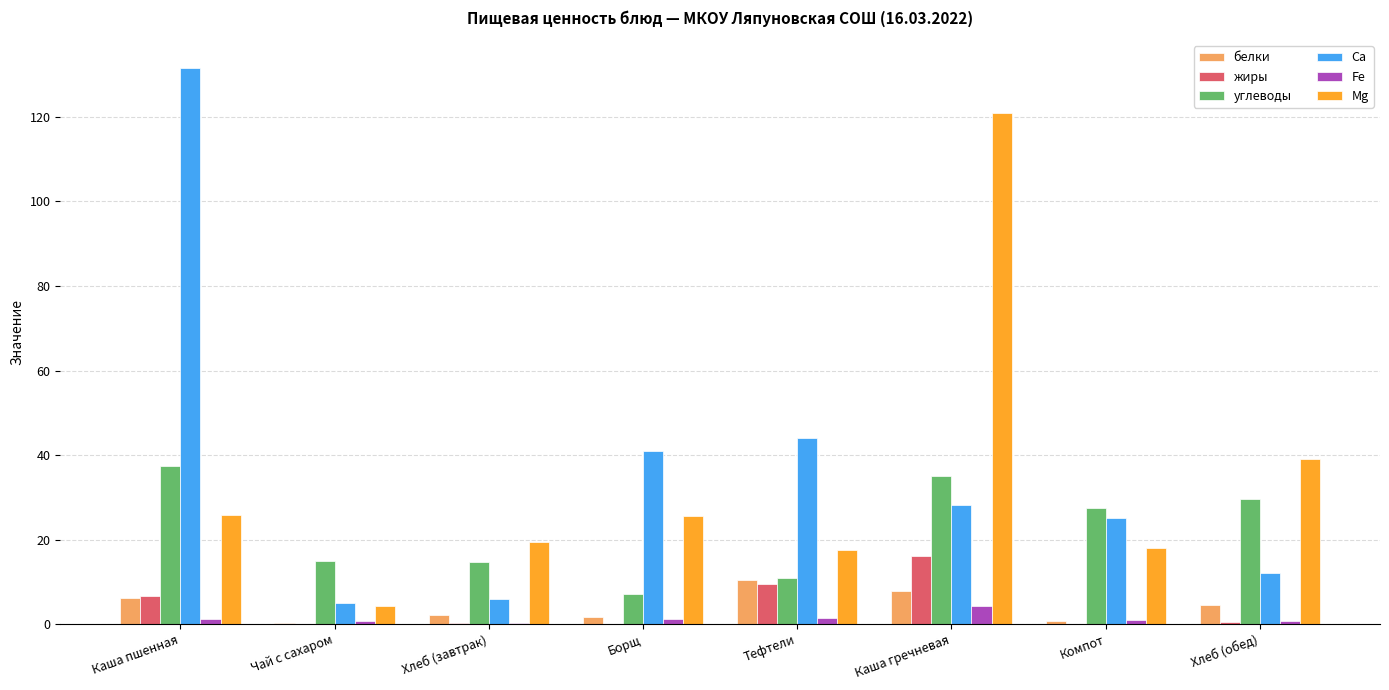

What is the greatest value displayed?

131.6